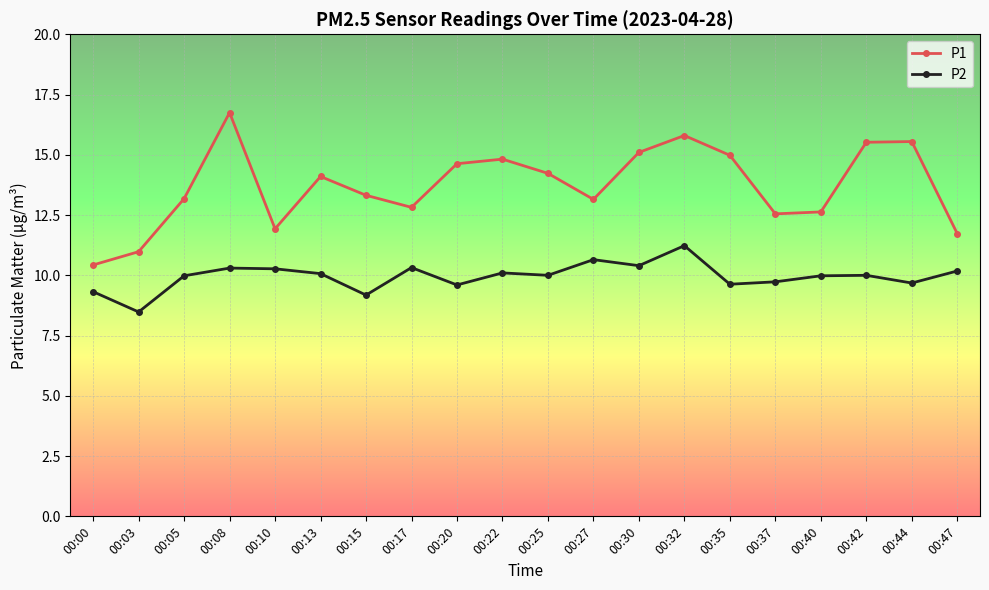

Which series has the largest total across all categories?

P1